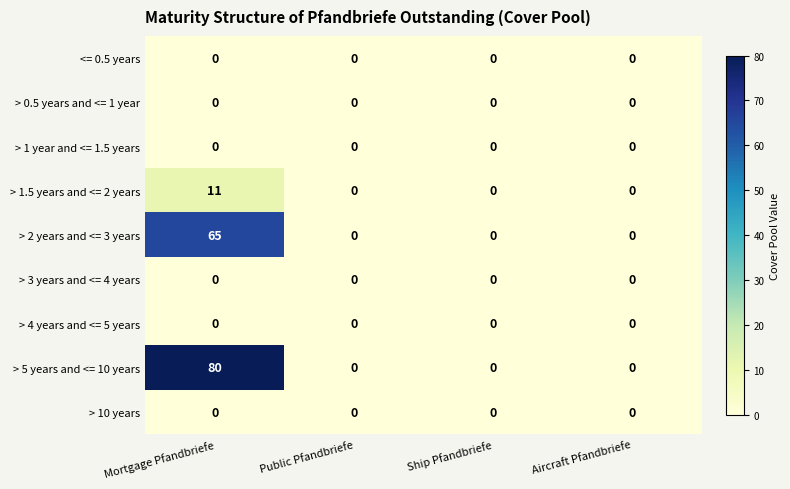

What is the maximum value shown in the chart?

80